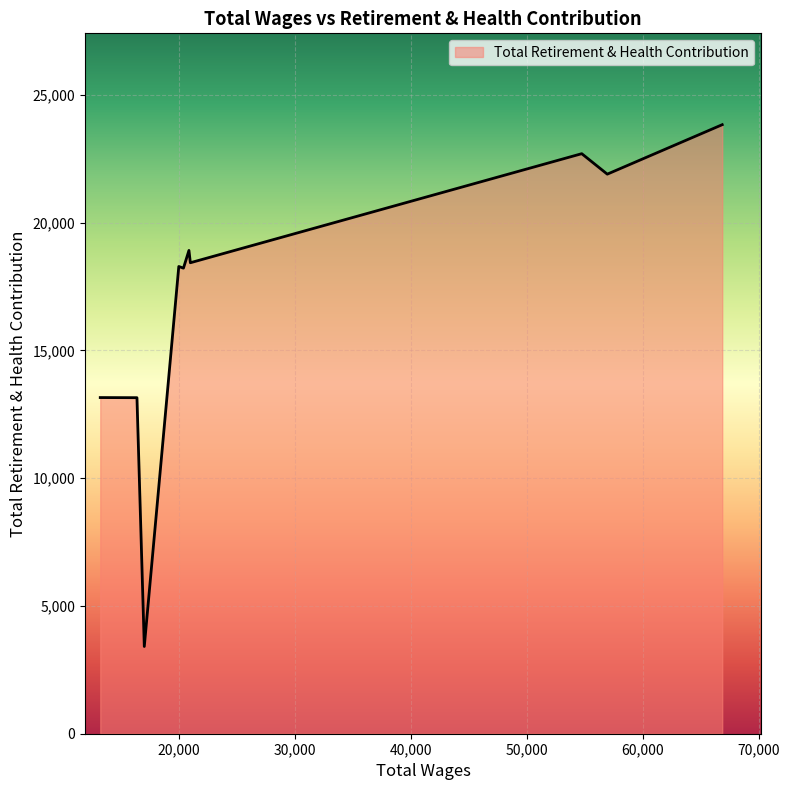

What is the greatest value displayed?

23837